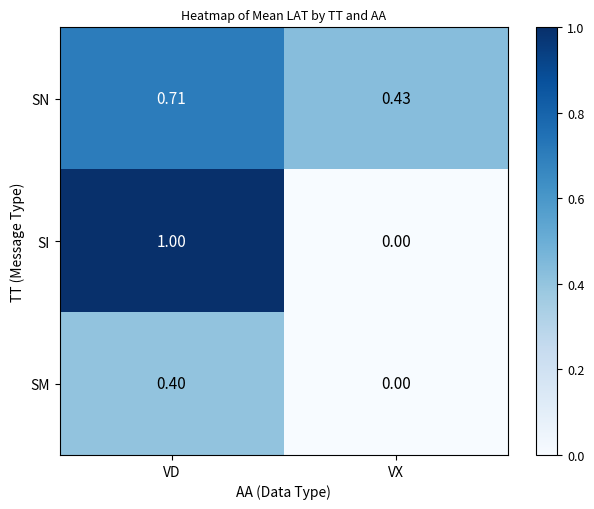

List the series in order of their peak value, lowest first.

SM, SN, SI